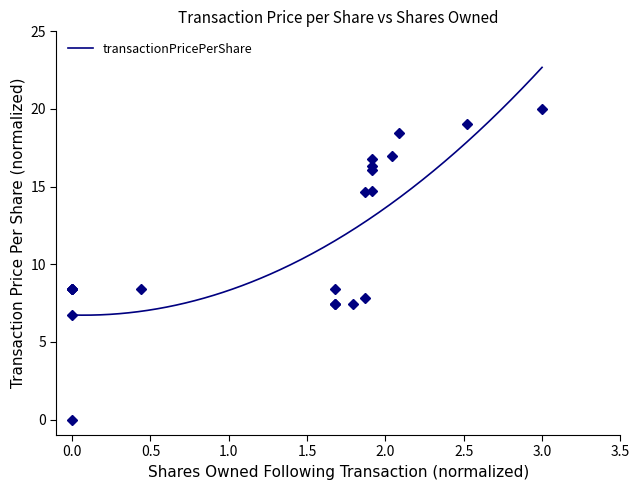

Does the chart display data point markers on the line(s)?

No